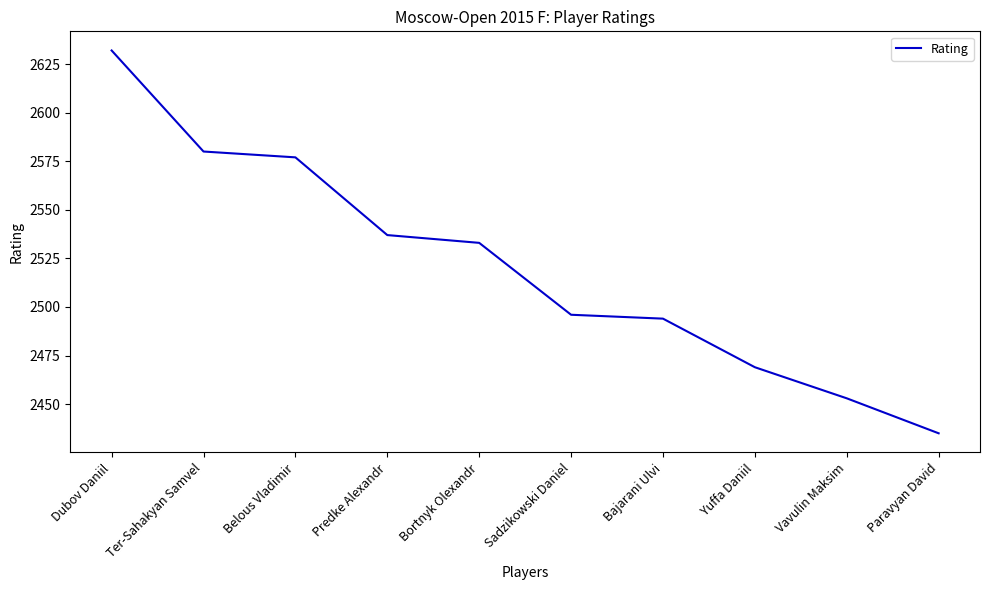

Which label corresponds to the largest value in the chart?

Dubov Daniil